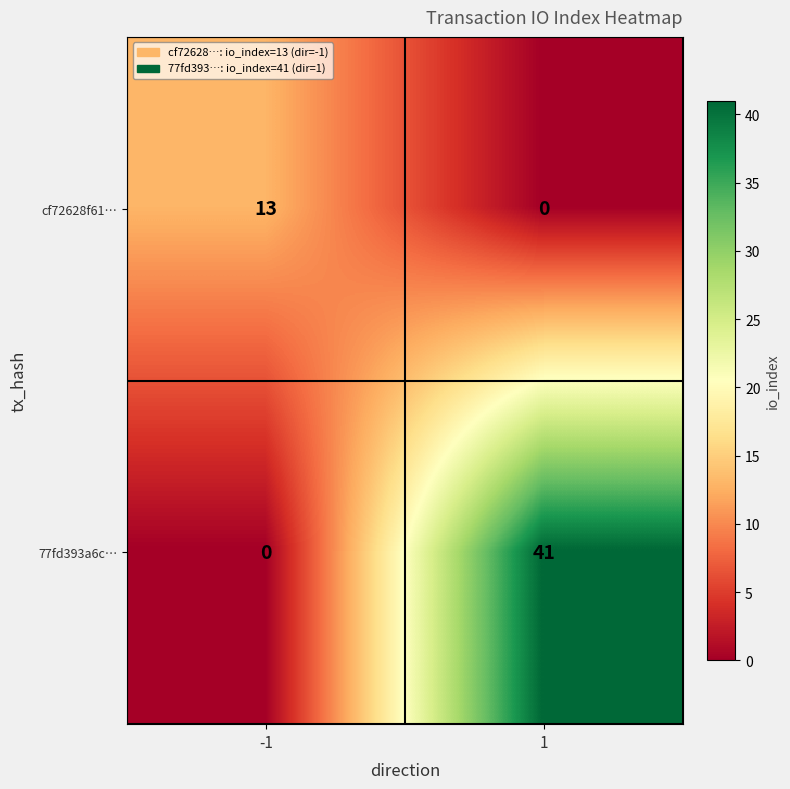

What is the total value across all series at -1?

13